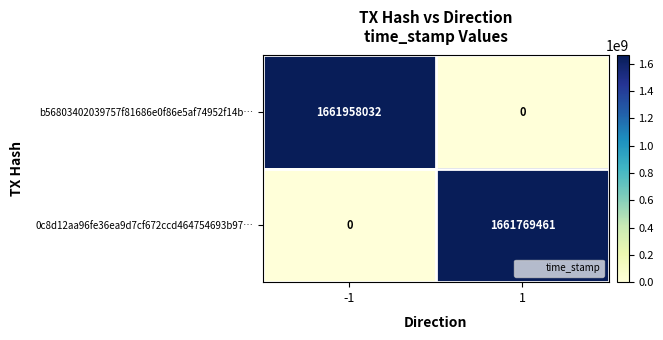

Rank the series by their maximum value, from highest to lowest.

b56803402039757f81686e0f86e5af74952f14b…, 0c8d12aa96fe36ea9d7cf672ccd464754693b97…